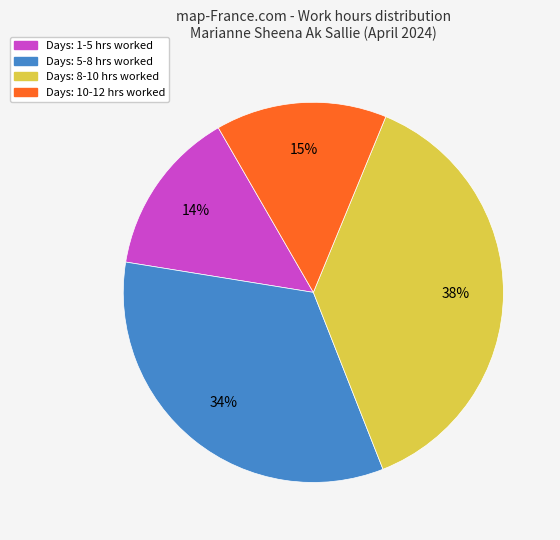

To the nearest percent, what is the average slice percentage?

25%